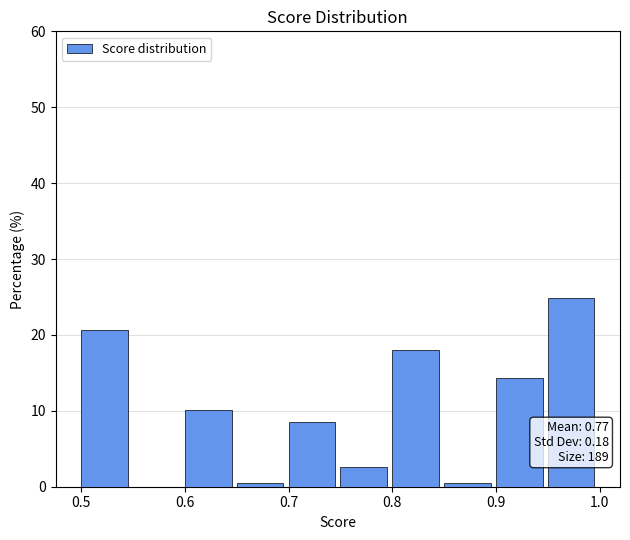

Which range on the x-axis has the tallest bar?

0.95 to 1.00